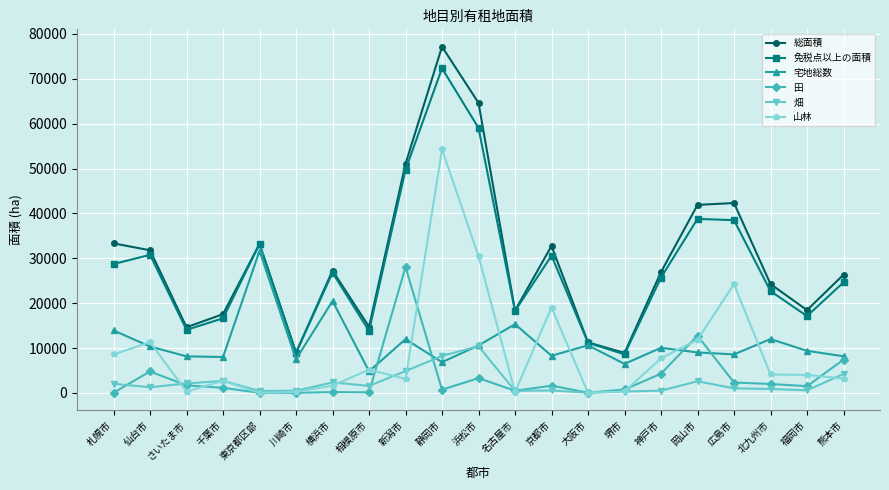

What is the maximum value for 免税点以上の面積?

72344